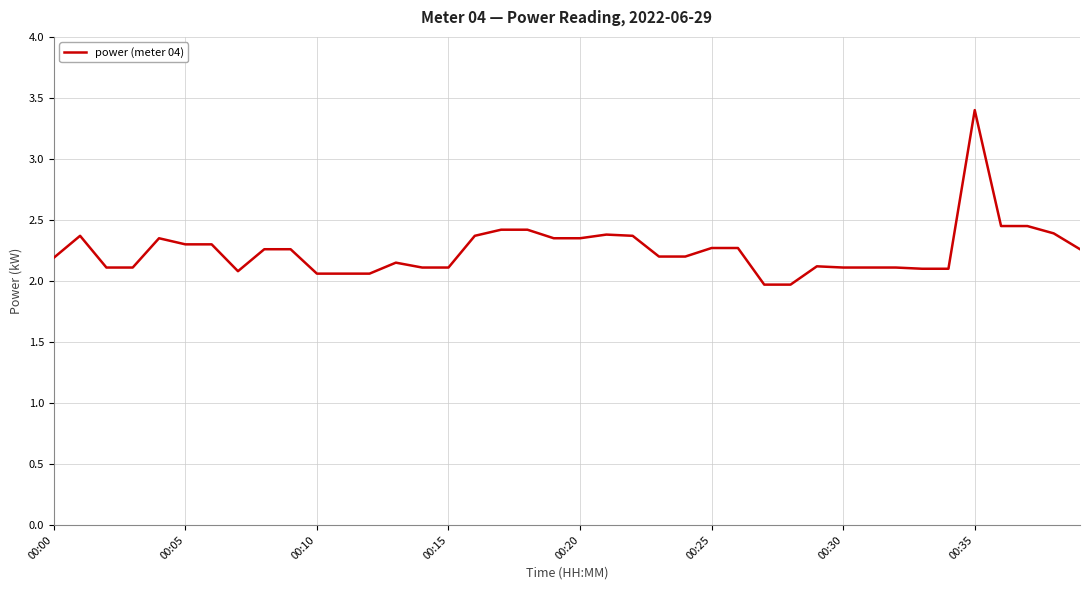

What is the minimum value shown in the chart?

2.0